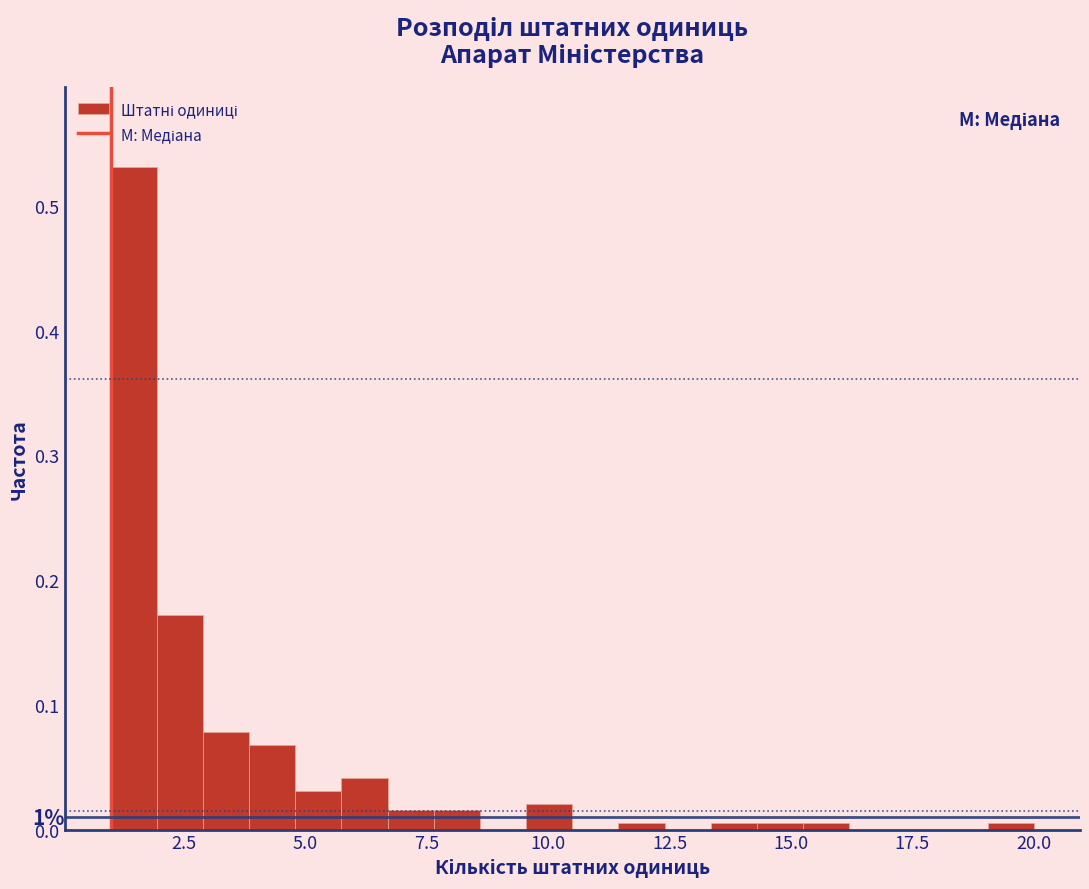

Around what value on the x-axis is the tallest bar? Give the approximate position of its centre, as read against the axis.

1.5